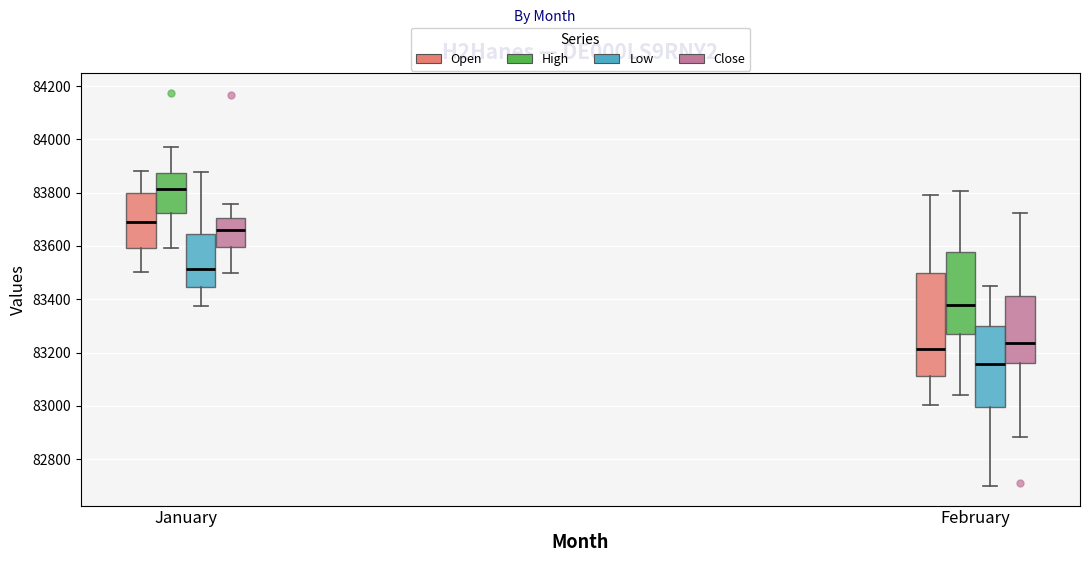

Reading left to right, read every box against the y-axis: the position of its median line, the range the box covers, and the ends of its whiskers. The values are not printed on the chart, so give them approximately, as read against the axis.

January (Open): median 83680, box 83600 to 83800, whiskers 83500 to 83880
January (High): median 83820, box 83720 to 83880, whiskers 83600 to 83980
January (Low): median 83520, box 83440 to 83640, whiskers 83380 to 83880
January (Close): median 83660, box 83600 to 83700, whiskers 83500 to 83760
February (Open): median 83220, box 83120 to 83500, whiskers 83000 to 83800
February (High): median 83380, box 83260 to 83580, whiskers 83040 to 83800
February (Low): median 83160, box 83000 to 83300, whiskers 82700 to 83460
February (Close): median 83240, box 83160 to 83420, whiskers 82880 to 83720